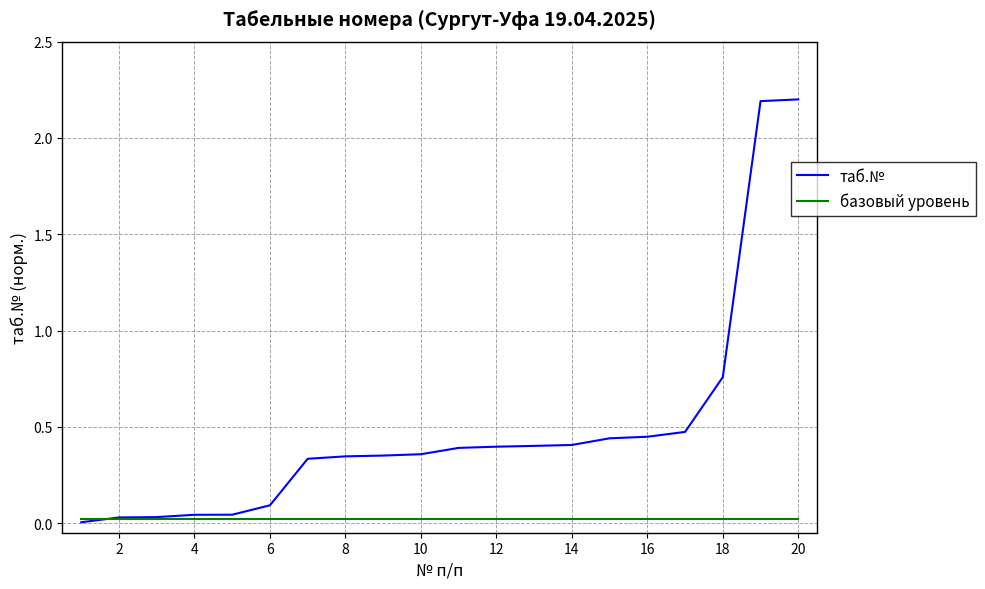

How many lines are shown in the chart?

2